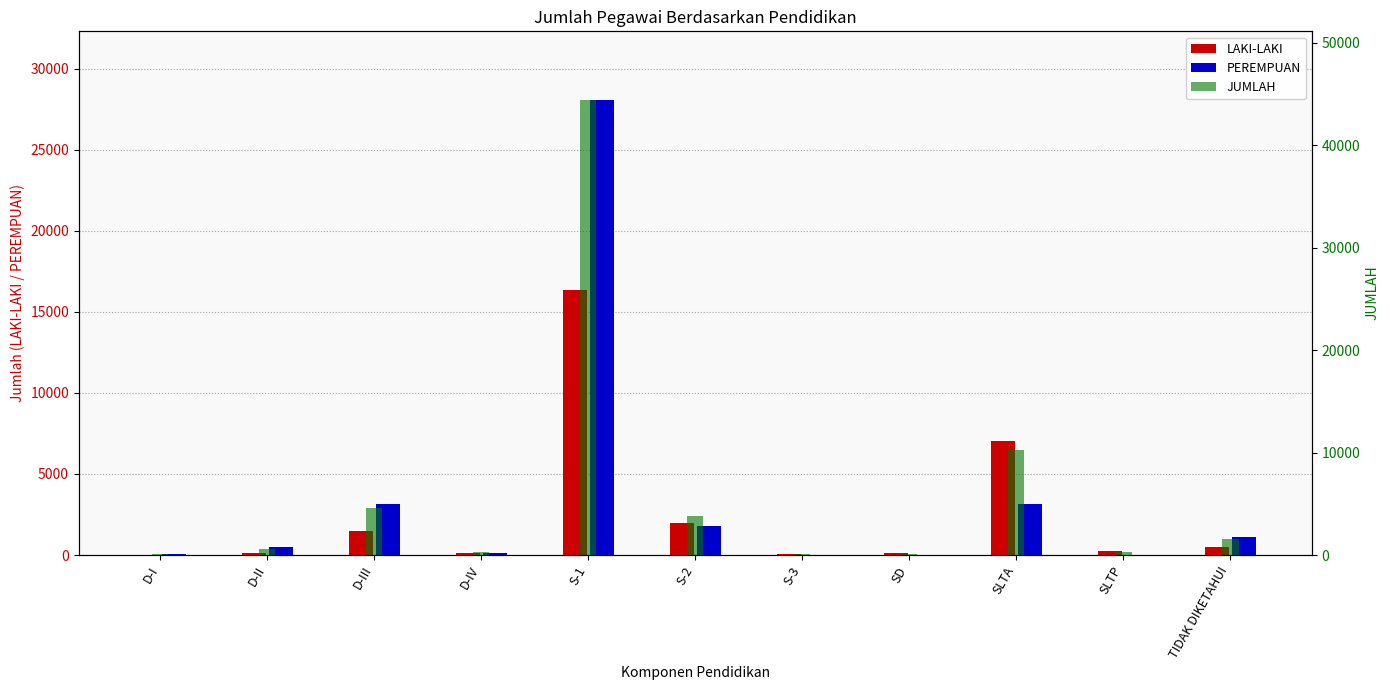

What is the difference between the second highest and minimum values in the JUMLAH series?

10142